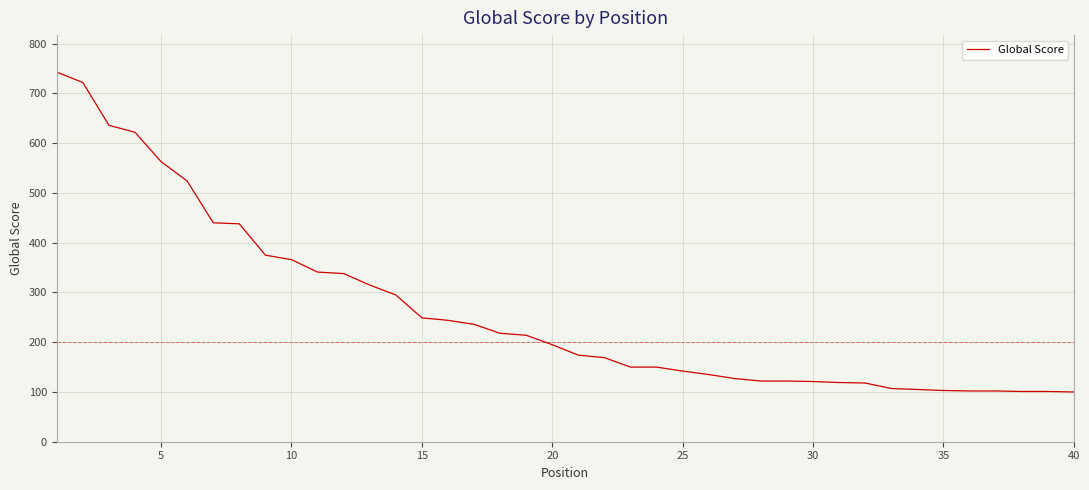

What is the difference between the maximum and minimum values?

643